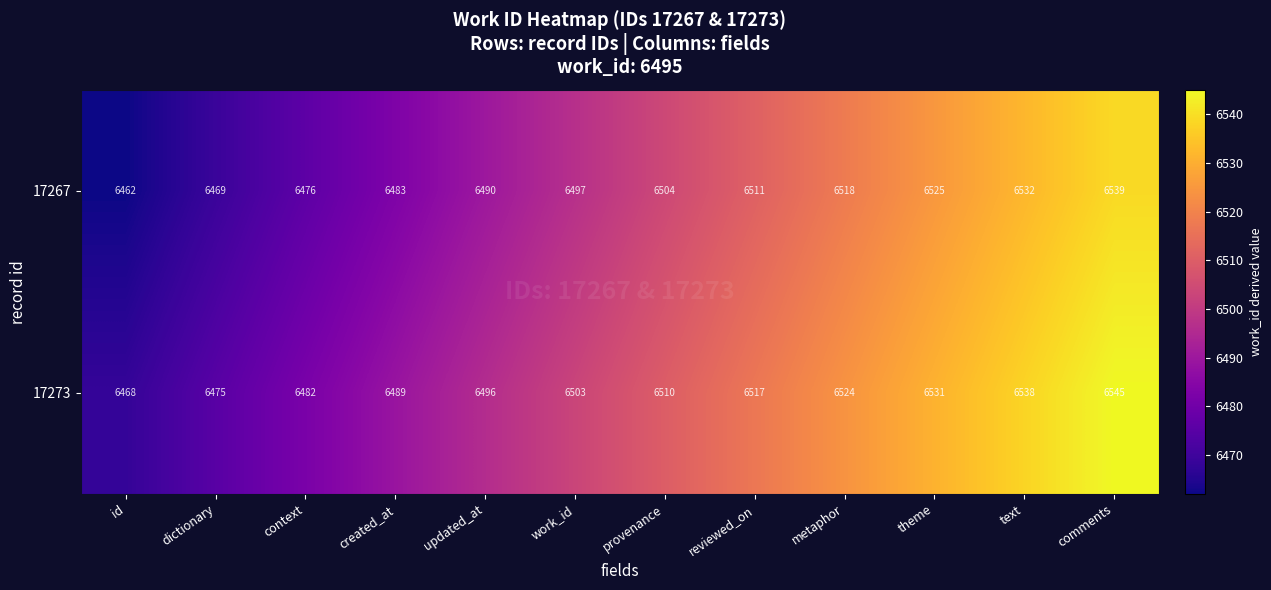

What is the greatest value displayed?

6545